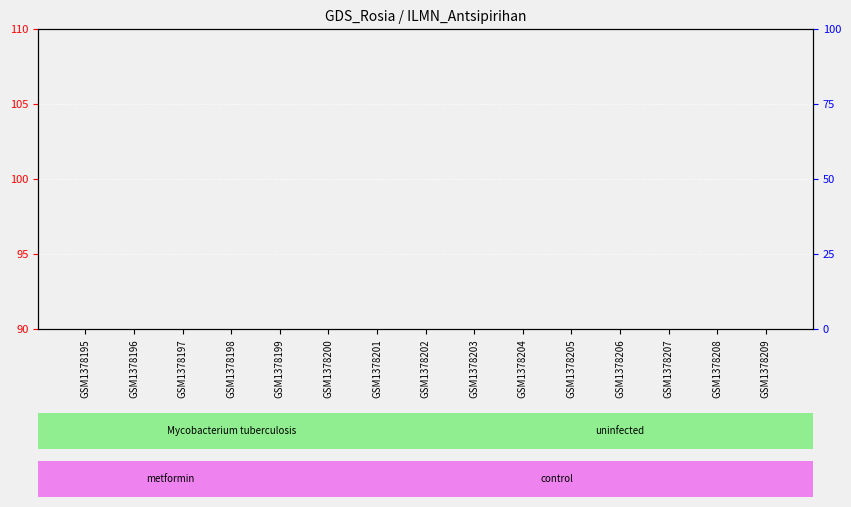

What is the total value across all series at GSM1378201?

90